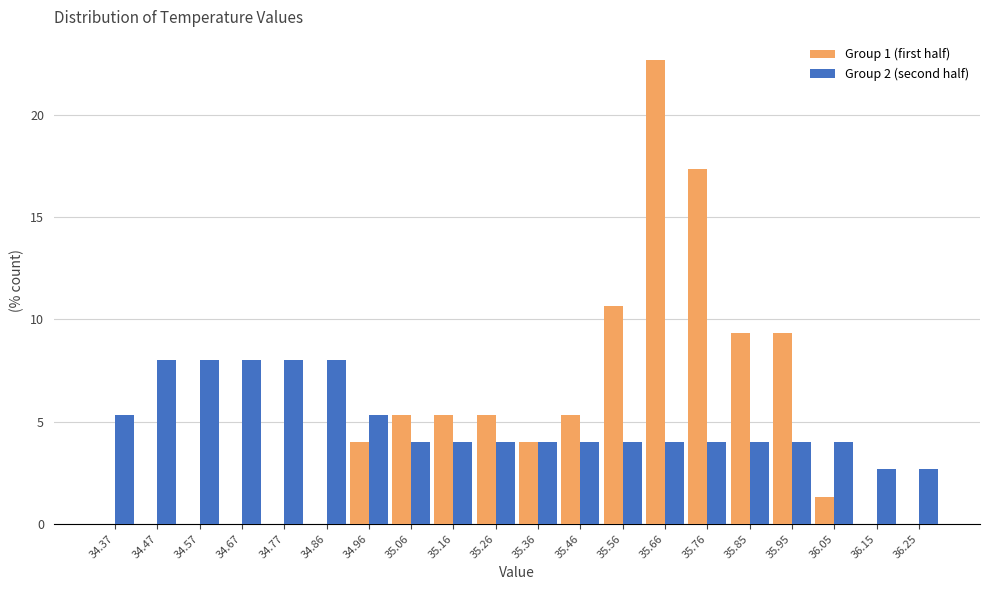

Reading left to right, list every range on the x-axis with the height of the bar of each series over it. Neither the bar edges nor the heights are printed on the chart, so give them approximately, as read against the axes.

34.320 to 34.419: Group 1 (first half)=0	Group 2 (second half)=5.5
34.419 to 34.518: Group 1 (first half)=0	Group 2 (second half)=8.0
34.518 to 34.617: Group 1 (first half)=0	Group 2 (second half)=8.0
34.617 to 34.716: Group 1 (first half)=0	Group 2 (second half)=8.0
34.716 to 34.815: Group 1 (first half)=0	Group 2 (second half)=8.0
34.815 to 34.914: Group 1 (first half)=0	Group 2 (second half)=8.0
34.914 to 35.013: Group 1 (first half)=4.0	Group 2 (second half)=5.5
35.013 to 35.112: Group 1 (first half)=5.5	Group 2 (second half)=4.0
35.112 to 35.211: Group 1 (first half)=5.5	Group 2 (second half)=4.0
35.211 to 35.310: Group 1 (first half)=5.5	Group 2 (second half)=4.0
35.310 to 35.409: Group 1 (first half)=4.0	Group 2 (second half)=4.0
35.409 to 35.508: Group 1 (first half)=5.5	Group 2 (second half)=4.0
35.508 to 35.607: Group 1 (first half)=10.5	Group 2 (second half)=4.0
35.607 to 35.706: Group 1 (first half)=22.5	Group 2 (second half)=4.0
35.706 to 35.805: Group 1 (first half)=17.5	Group 2 (second half)=4.0
35.805 to 35.904: Group 1 (first half)=9.5	Group 2 (second half)=4.0
35.904 to 36.003: Group 1 (first half)=9.5	Group 2 (second half)=4.0
36.003 to 36.102: Group 1 (first half)=1.5	Group 2 (second half)=4.0
36.102 to 36.201: Group 1 (first half)=0	Group 2 (second half)=2.5
36.201 to 36.300: Group 1 (first half)=0	Group 2 (second half)=2.5